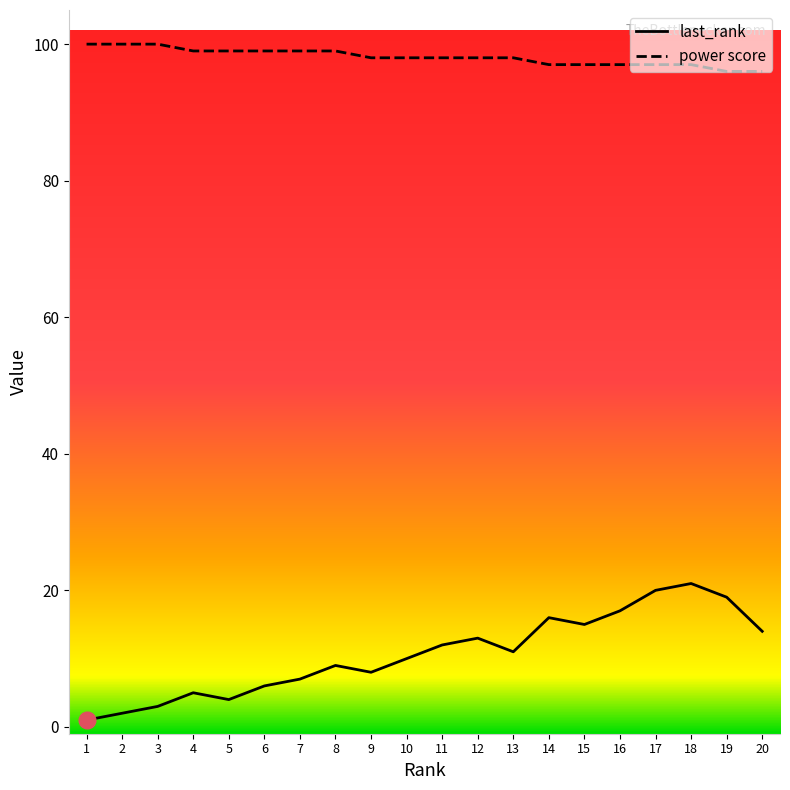

How many lines are shown in the chart?

2